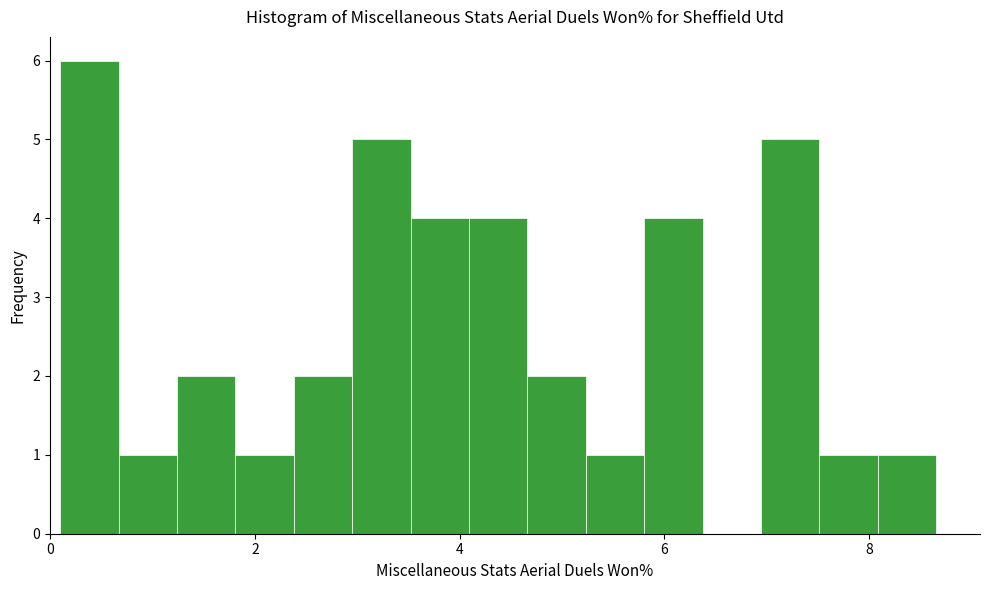

Read against the x-axis, roughly where is the centre of the tallest bar?

0.4